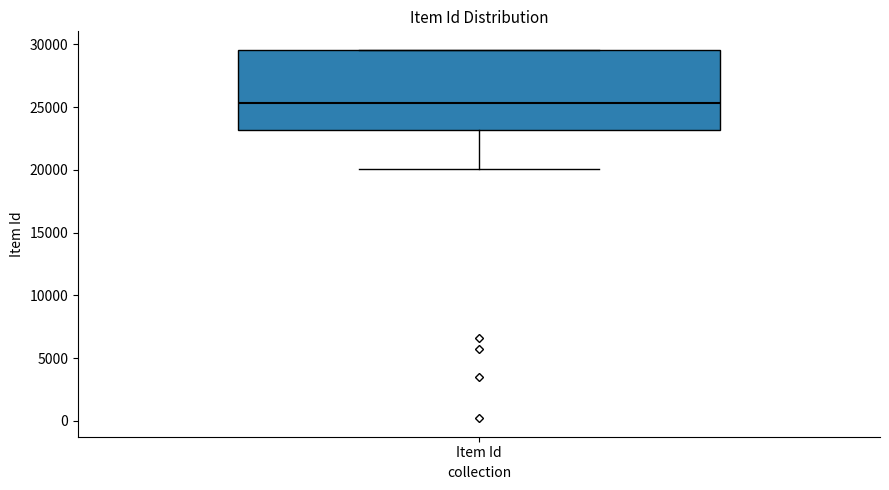

Where is the upper edge of the box for Item Id on the y-axis? The values are not printed on the chart, so give them approximately, as read against the axis.

29500